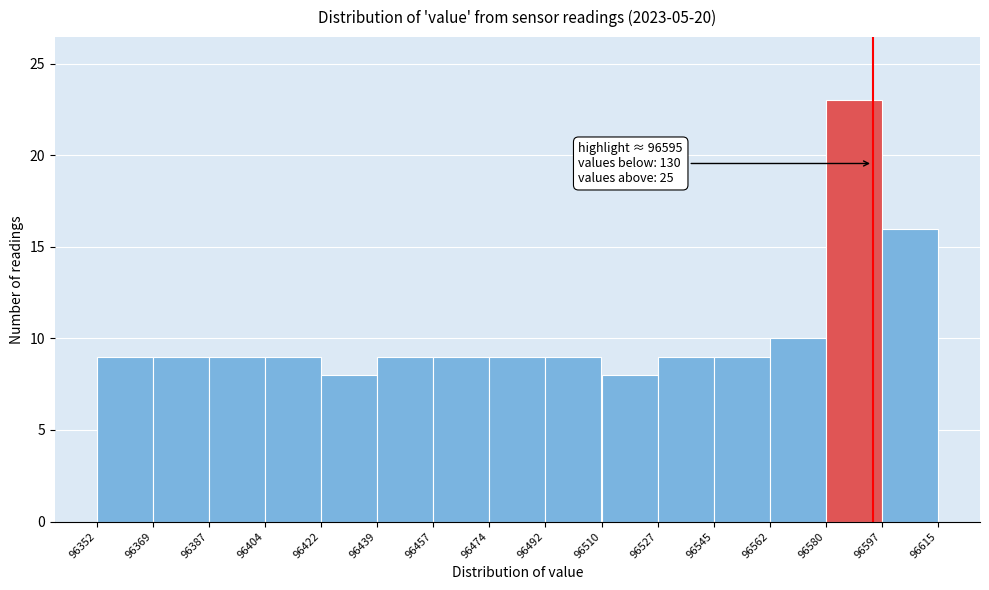

Over which range of the x-axis is the bar tallest?

96580 to 96597